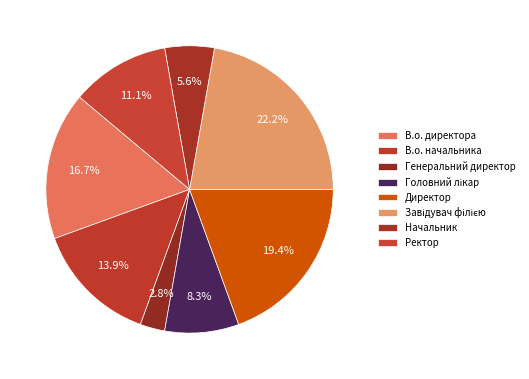

How many segments does this pie chart have?

8